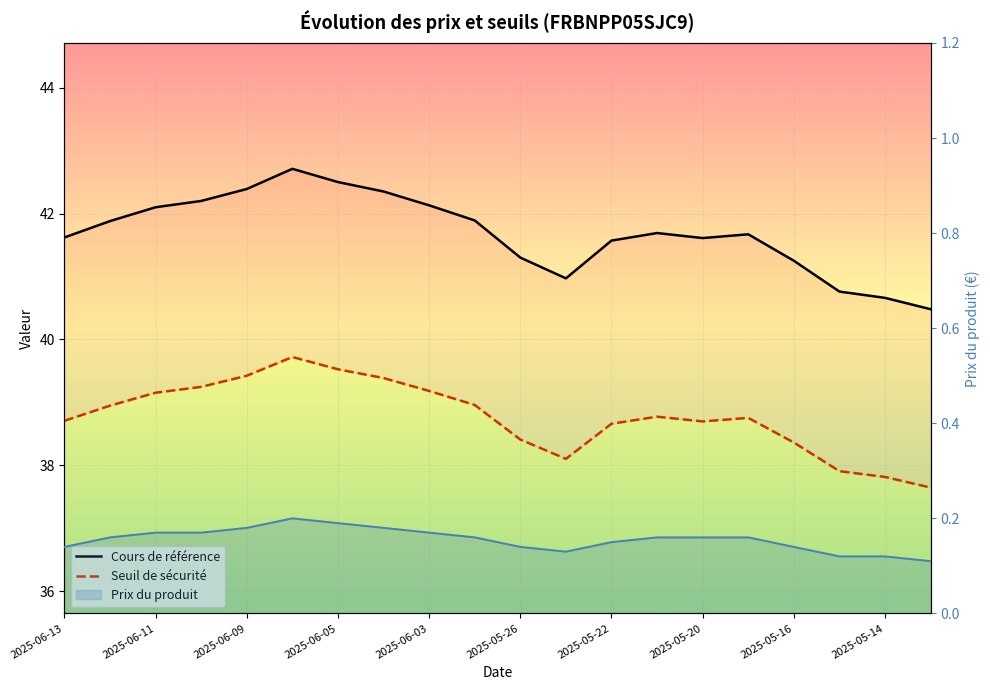

What is the sum of all Cours de référence values?

833.7